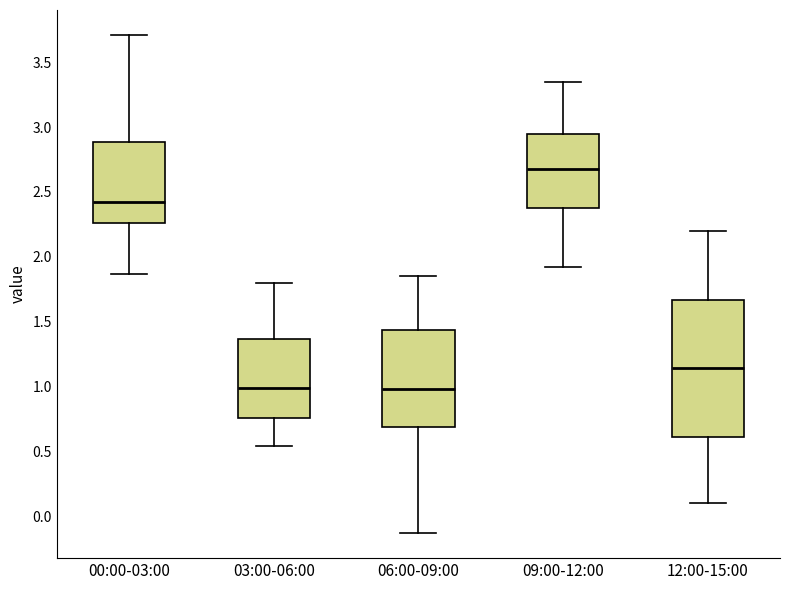

Which box's median line is the highest?

09:00-12:00